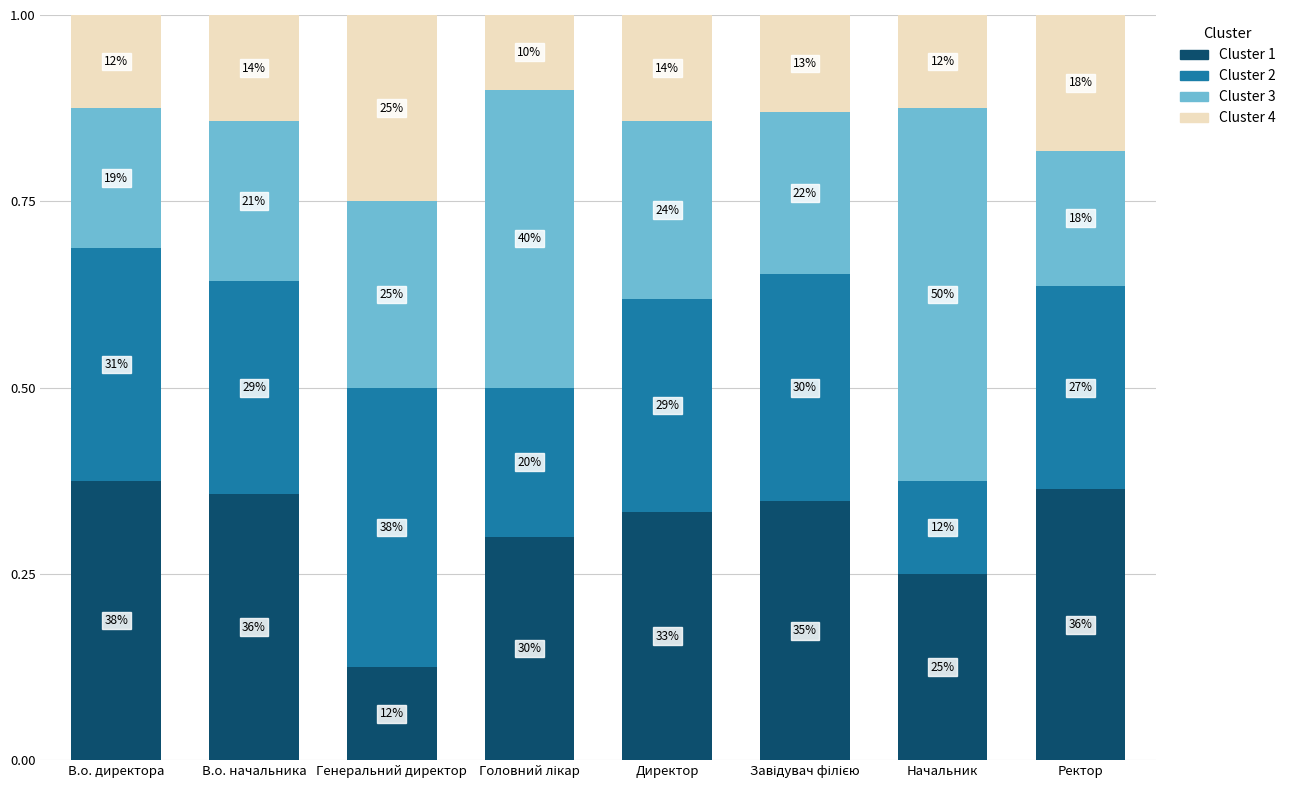

What are all the series names shown in the legend?

Cluster 1, Cluster 2, Cluster 3, Cluster 4